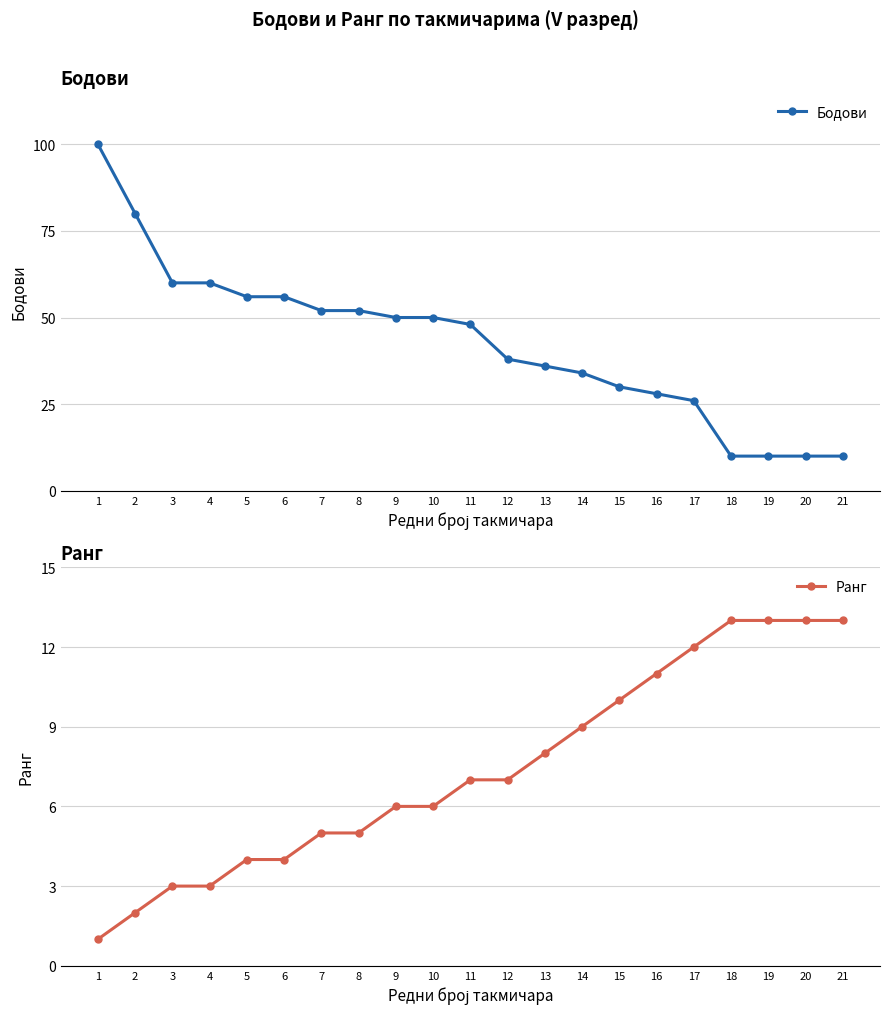

What is the value of the Бодови point at the 12th from the left?

38